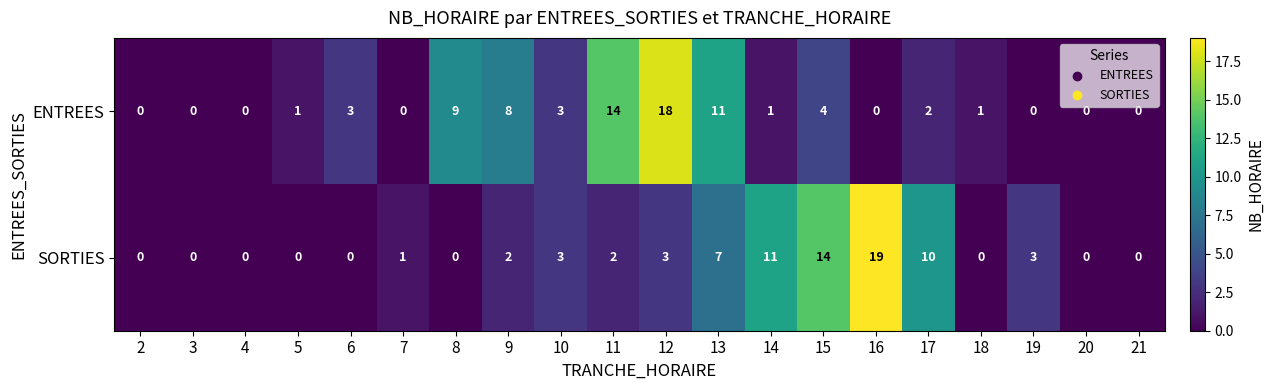

At which category is the sum across all series the highest?

12